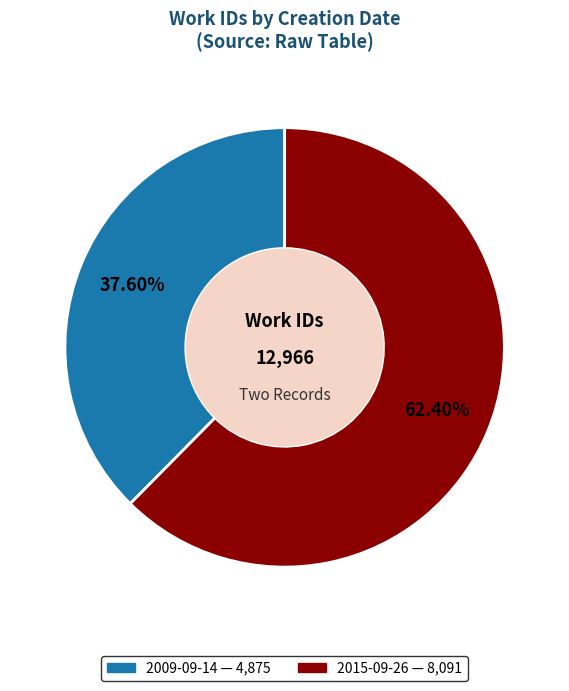

Which slice is the largest?

2015-09-26